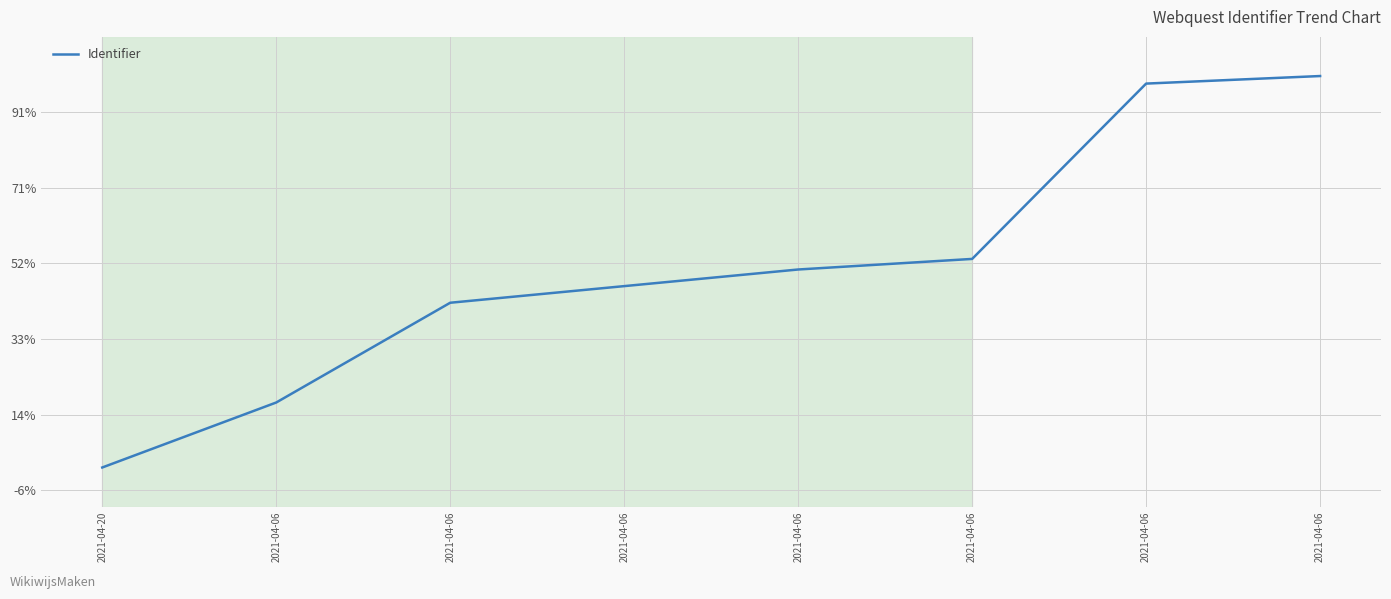

What is the value of the 2nd point from the left?

6659408